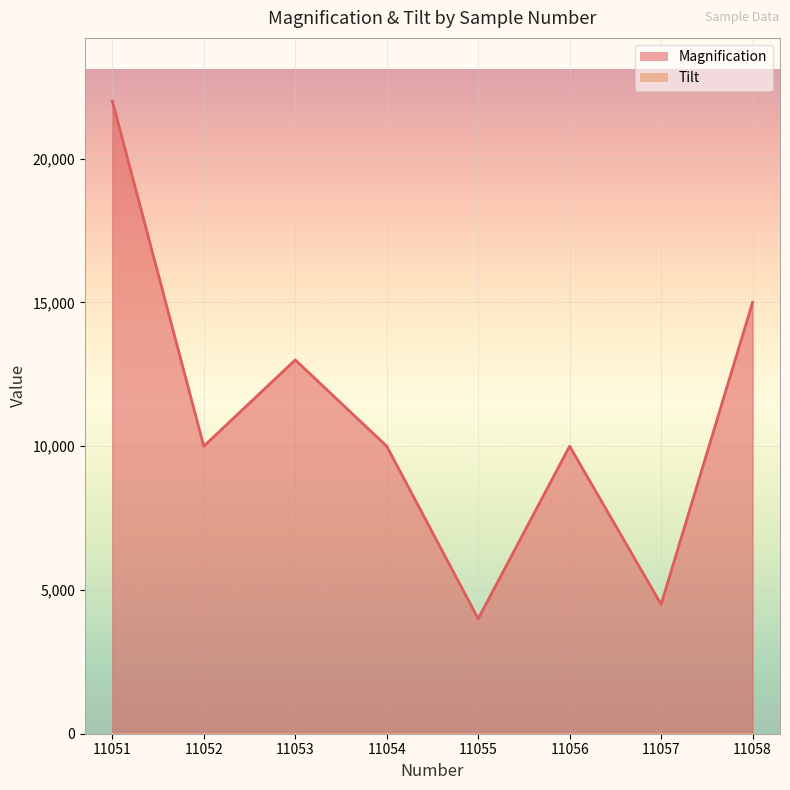

What is the difference between the maximum and minimum values?

18000